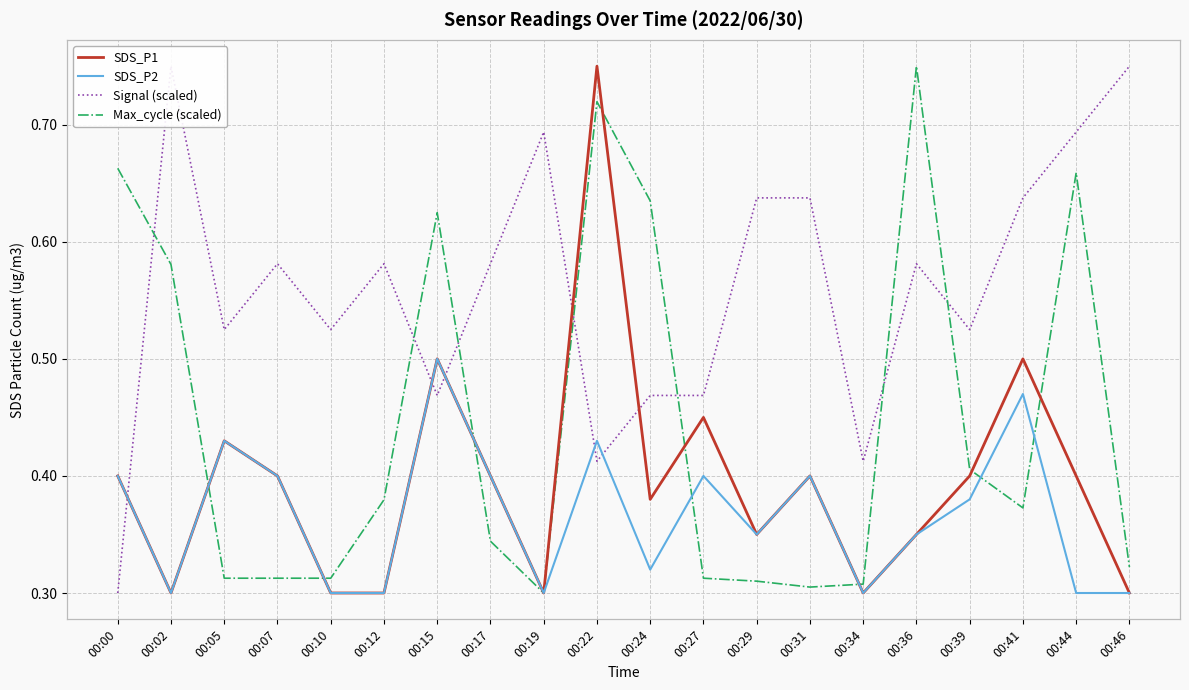

Where is SDS_P1 nearest to the value 0?

00:02